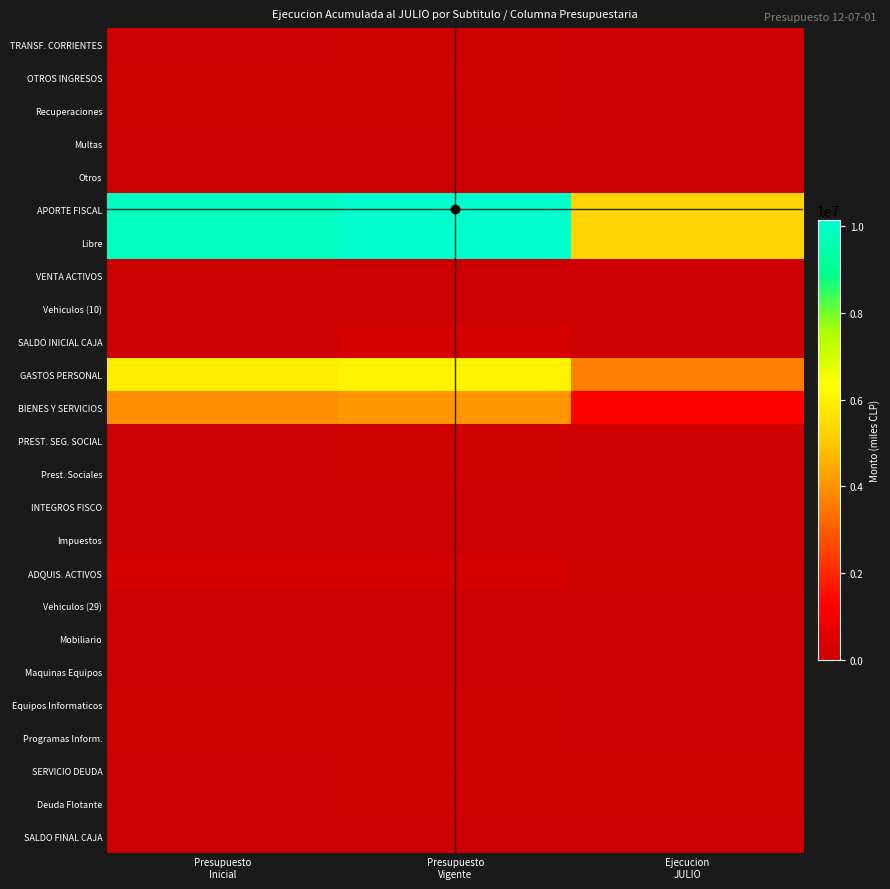

At how many categories does at least one series exceed 785653?

3